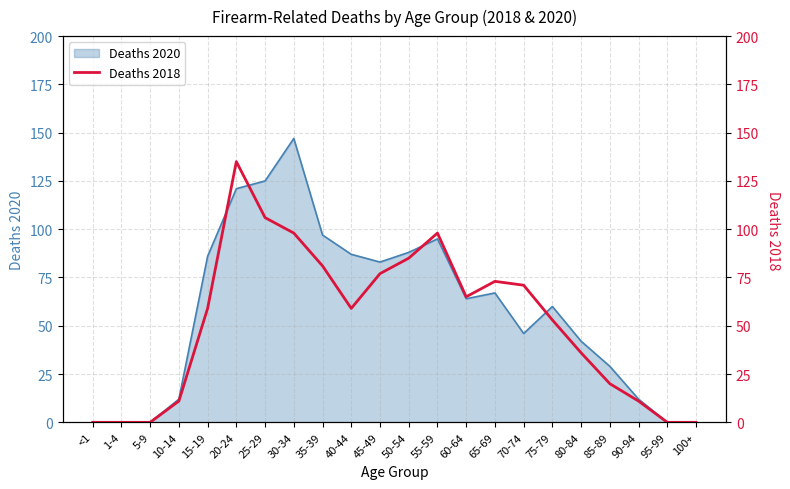

True or false: the data shows 0 at 5-9.

True